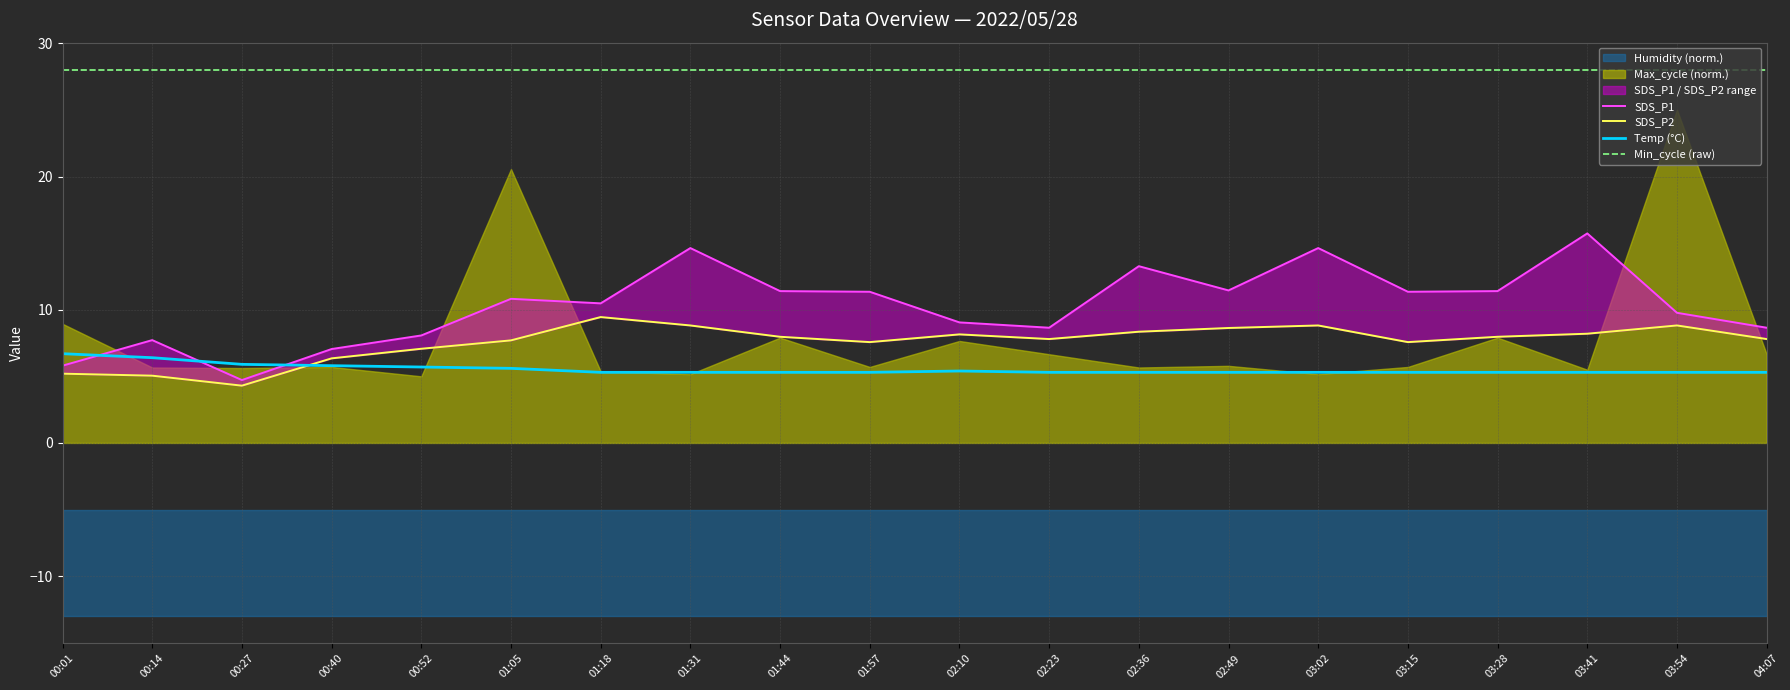

Reading left to right, transcribe all the data shown in this chart.

SDS_P1: 00:01=5.8	00:14=7.7	00:27=4.7	00:40=7.0	00:52=8.1	01:05=10.8	01:18=10.5	01:31=14.6	01:44=11.4	01:57=11.3	02:10=9.1	02:23=8.7	02:36=13.3	02:49=11.4	03:02=14.6	03:15=11.3	03:28=11.4	03:41=15.7	03:54=9.8	04:07=8.7
SDS_P2: 00:01=5.2	00:14=5.0	00:27=4.3	00:40=6.3	00:52=7.1	01:05=7.7	01:18=9.4	01:31=8.8	01:44=8.0	01:57=7.6	02:10=8.2	02:23=7.8	02:36=8.3	02:49=8.6	03:02=8.8	03:15=7.6	03:28=8.0	03:41=8.2	03:54=8.8	04:07=7.8
Temp (°C): 00:01=6.7	00:14=6.4	00:27=5.9	00:40=5.8	00:52=5.7	01:05=5.6	01:18=5.3	01:31=5.3	01:44=5.3	01:57=5.3	02:10=5.4	02:23=5.3	02:36=5.3	02:49=5.3	03:02=5.3	03:15=5.3	03:28=5.3	03:41=5.3	03:54=5.3	04:07=5.3
Min_cycle (raw): 00:01=28.0	00:14=28.0	00:27=28.0	00:40=28.0	00:52=28.0	01:05=28.0	01:18=28.0	01:31=28.0	01:44=28.0	01:57=28.0	02:10=28.0	02:23=28.0	02:36=28.0	02:49=28.0	03:02=28.0	03:15=28.0	03:28=28.0	03:41=28.0	03:54=28.0	04:07=28.0